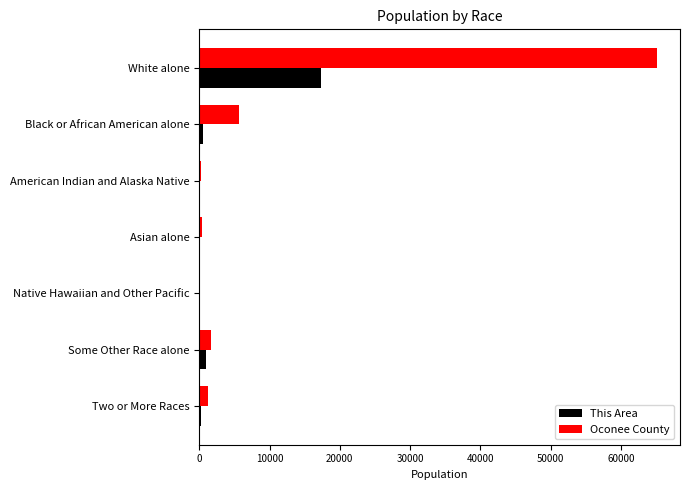

Which series has the largest total across all categories?

Oconee County